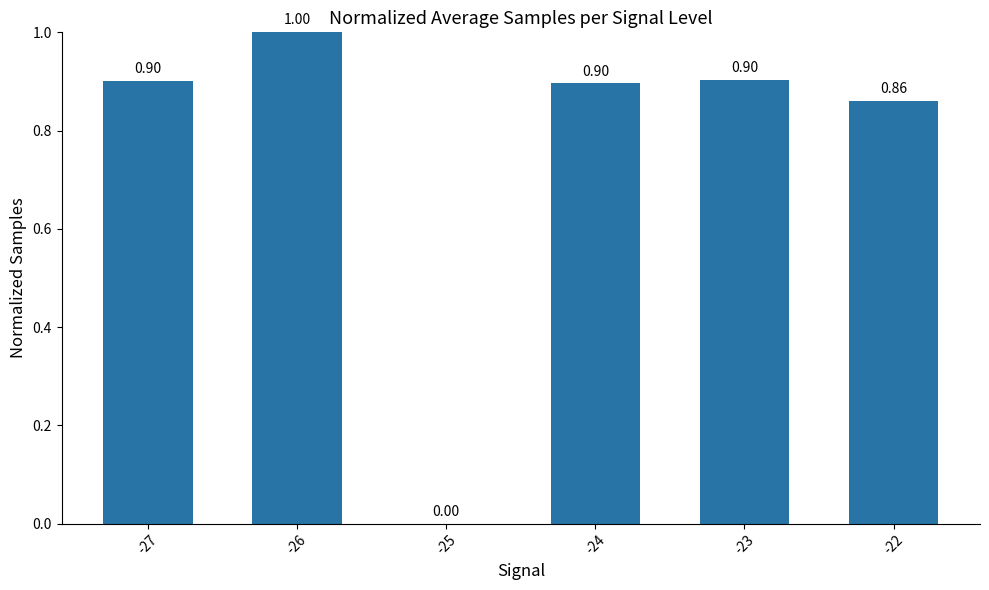

How many data points are above 0?

5